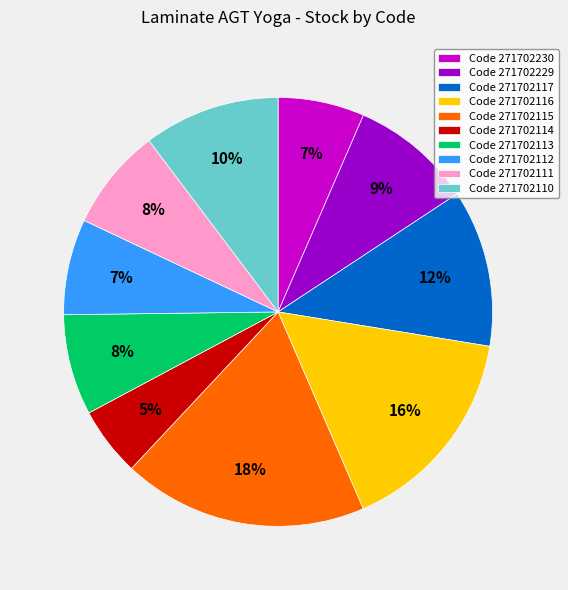

Do Code 271702230 and Code 271702115 together represent more than half of the pie?

No